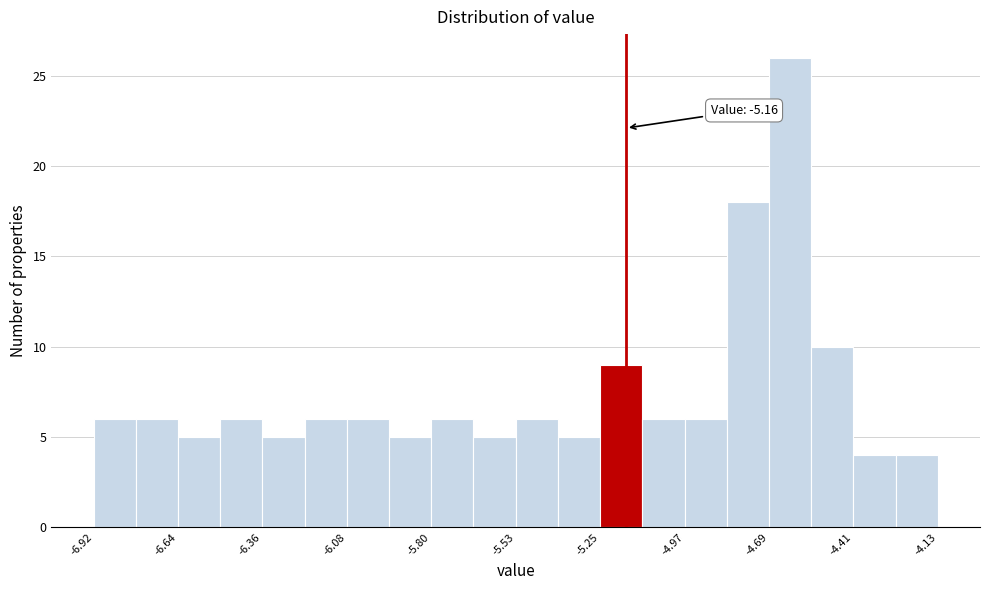

Read against the x-axis, roughly where is the centre of the tallest bar?

-4.60